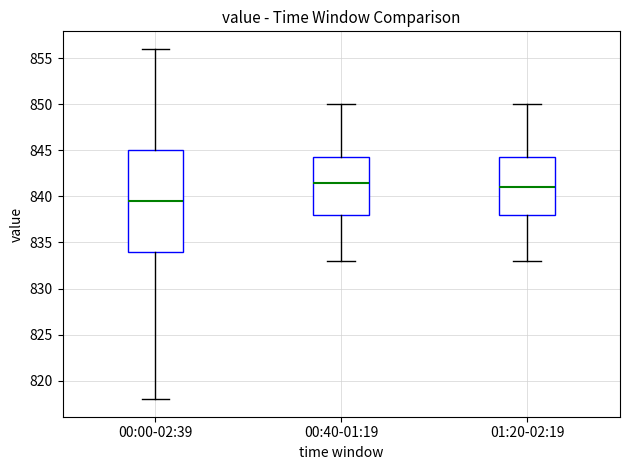

Which box's median line is the highest?

00:40-01:19